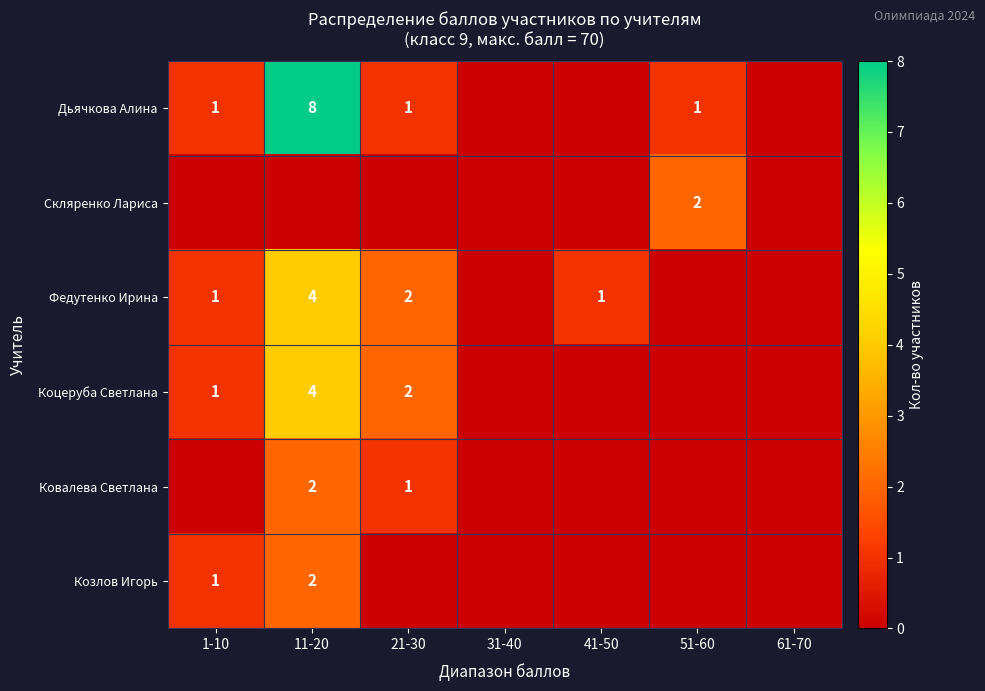

The value of Федутенко Ирина at 1-10 is 1. True or false?

True